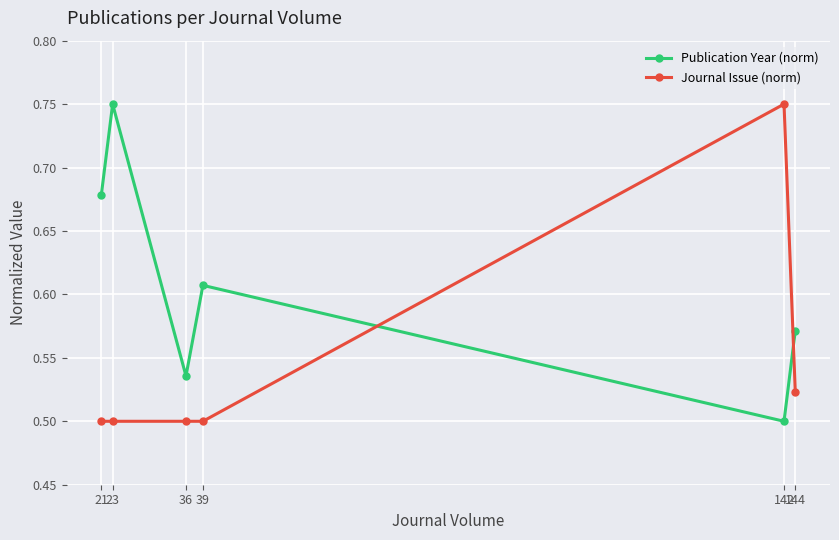

Count the Publication Year (norm) values in the range 0 to 1.

6